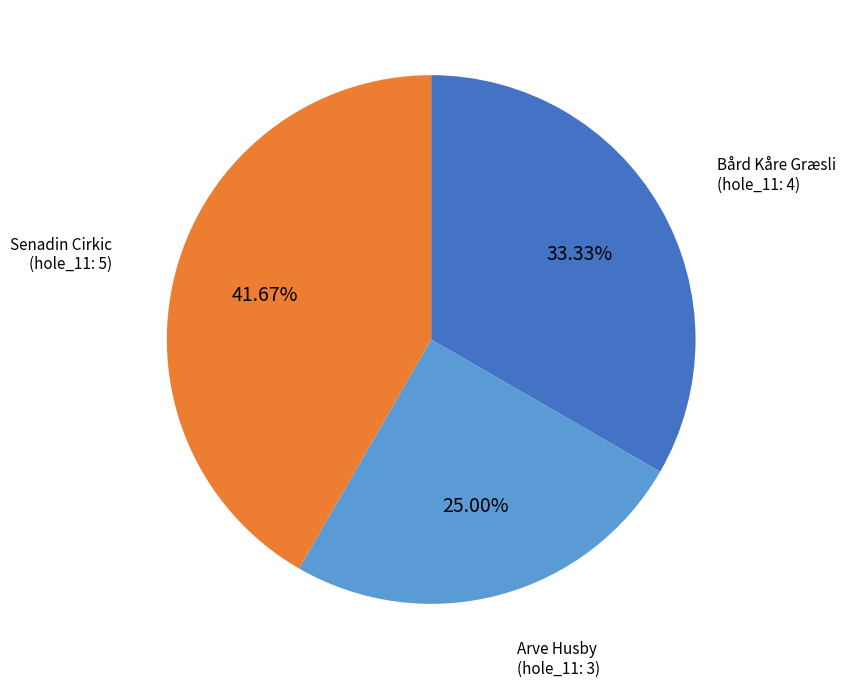

What is the ratio of the value at Bård Kåre Græsli (hole_11: 4) to the value at Arve Husby (hole_11: 3)?

1.3